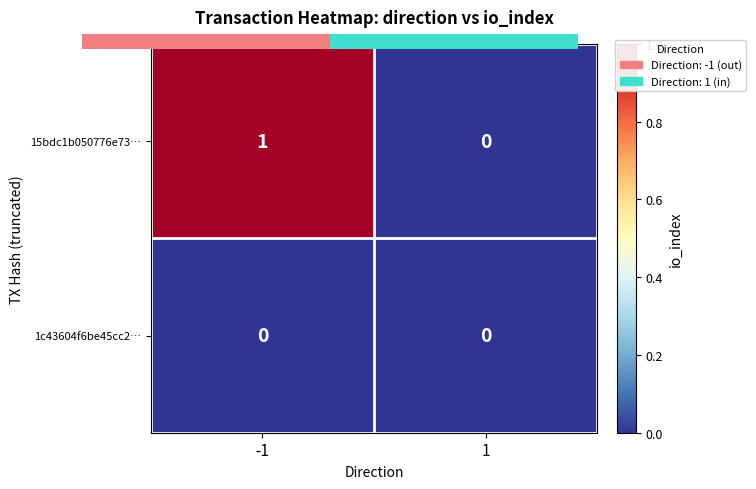

True or false: 15bdc1b050776e73… has a value of 1 at -1.

True